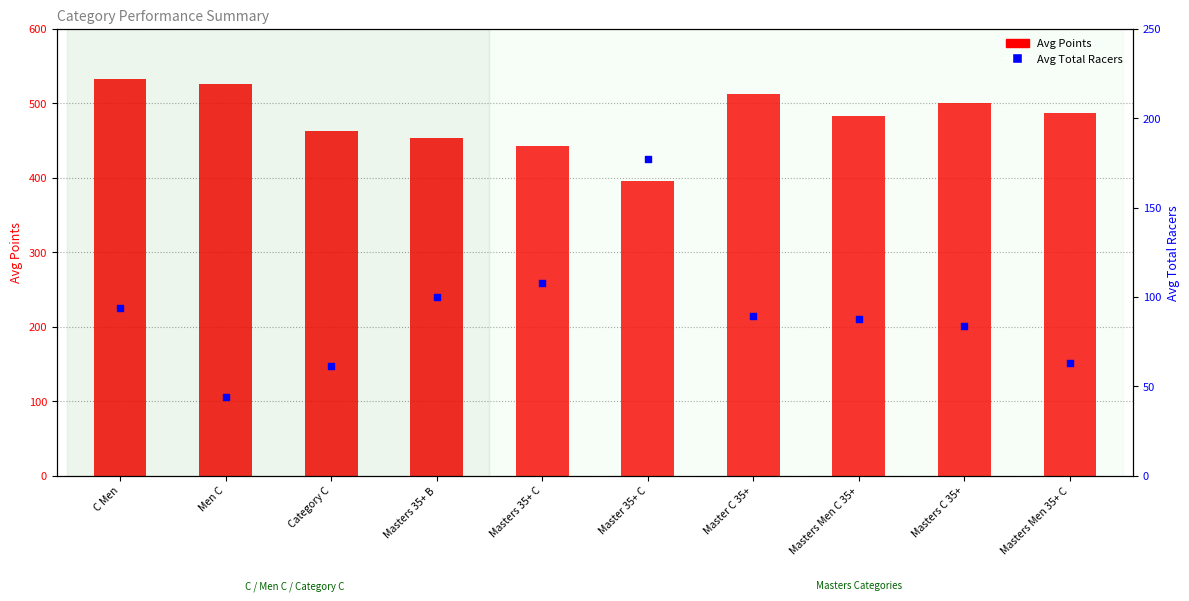

What are all the series names shown in the legend?

Avg Points, Avg Total Racers